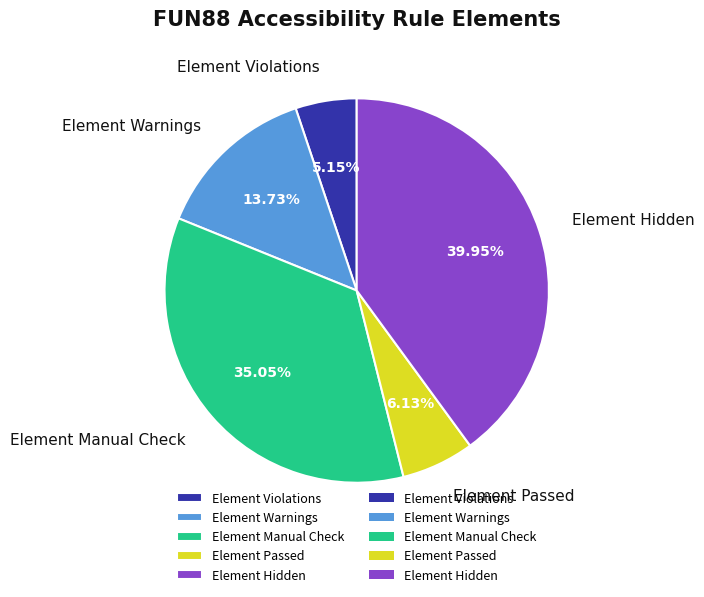

Which category has the smallest portion of the pie?

Element Violations